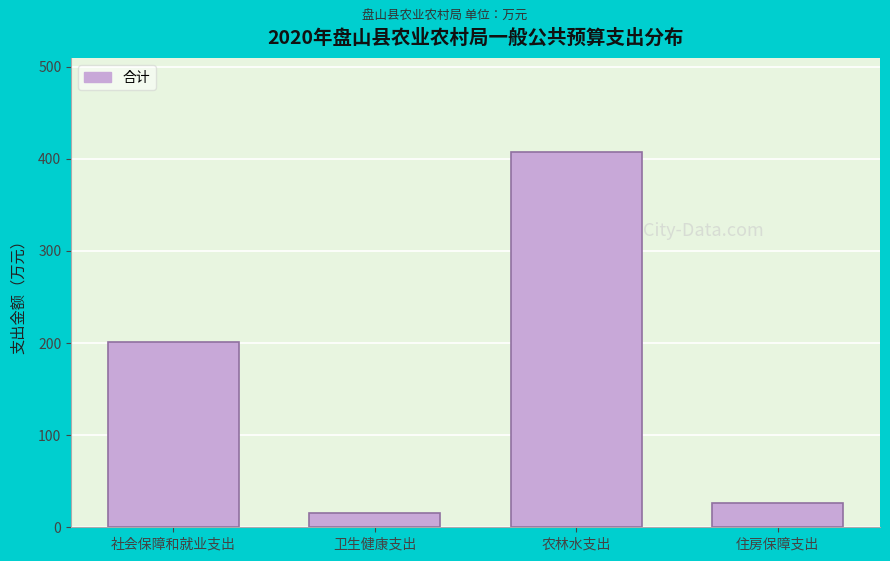

Reading left to right, transcribe all the data shown in this chart.

社会保障和就业支出=201.3	卫生健康支出=15.1	农林水支出=407.6	住房保障支出=25.8